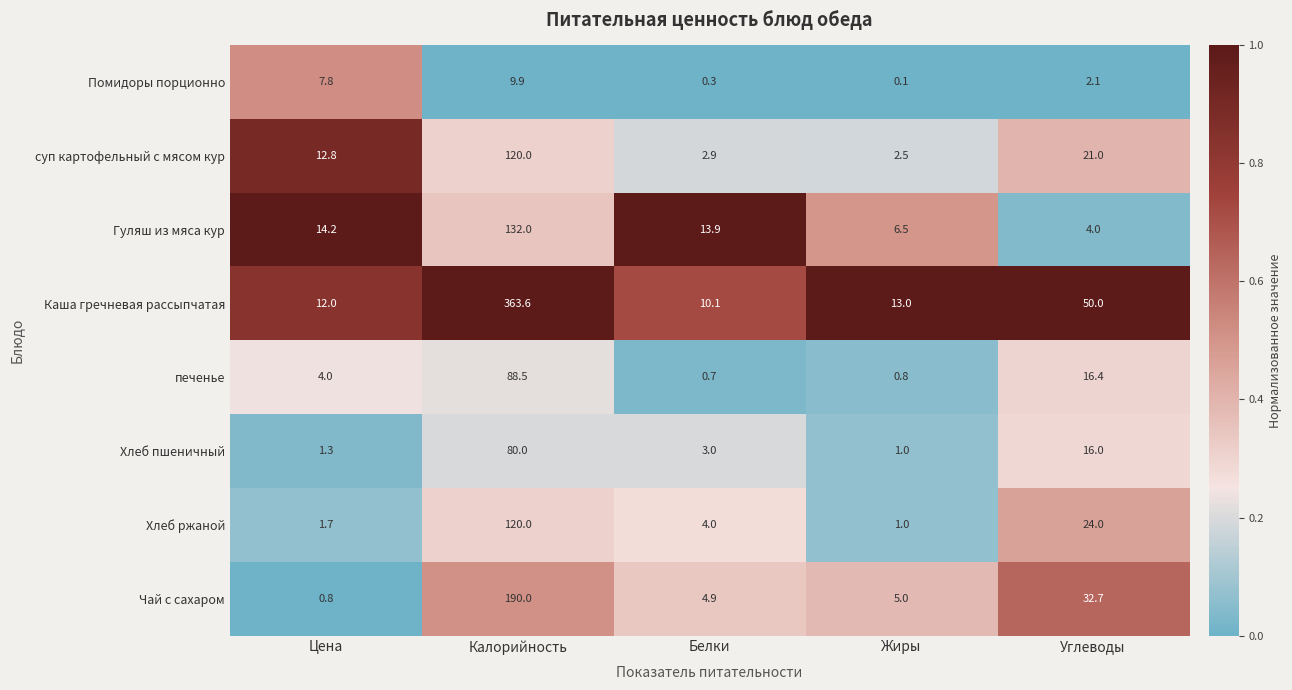

At which category is the sum across all series the highest?

Калорийность